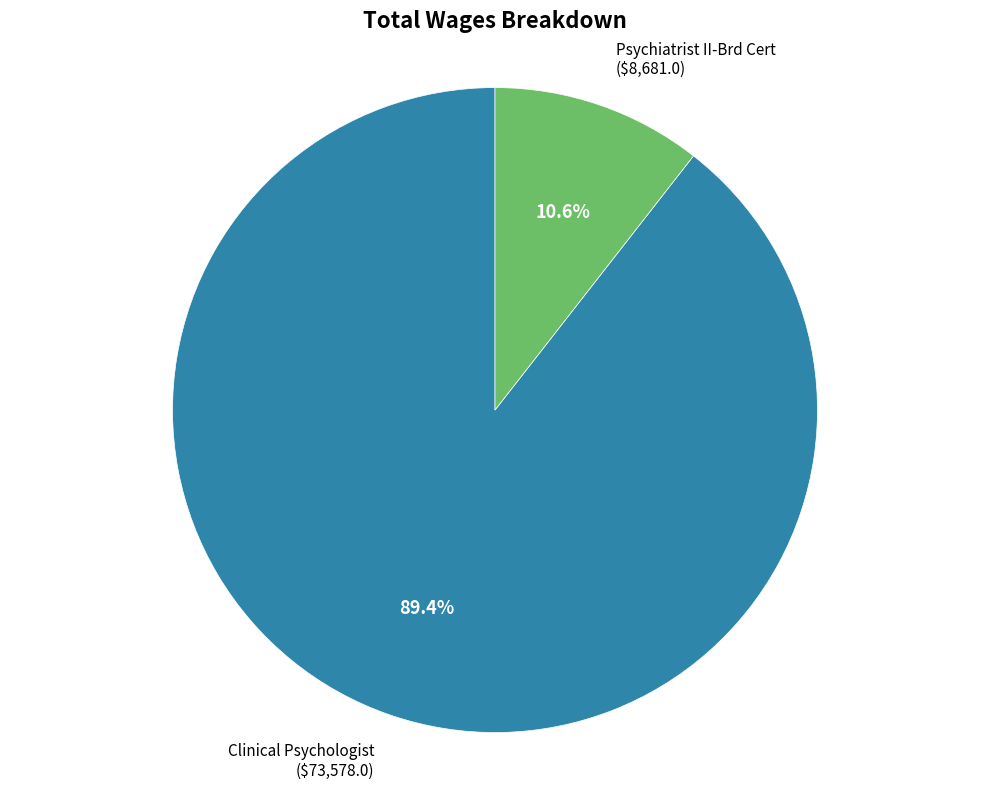

To the nearest percent, what is the average slice percentage?

50%